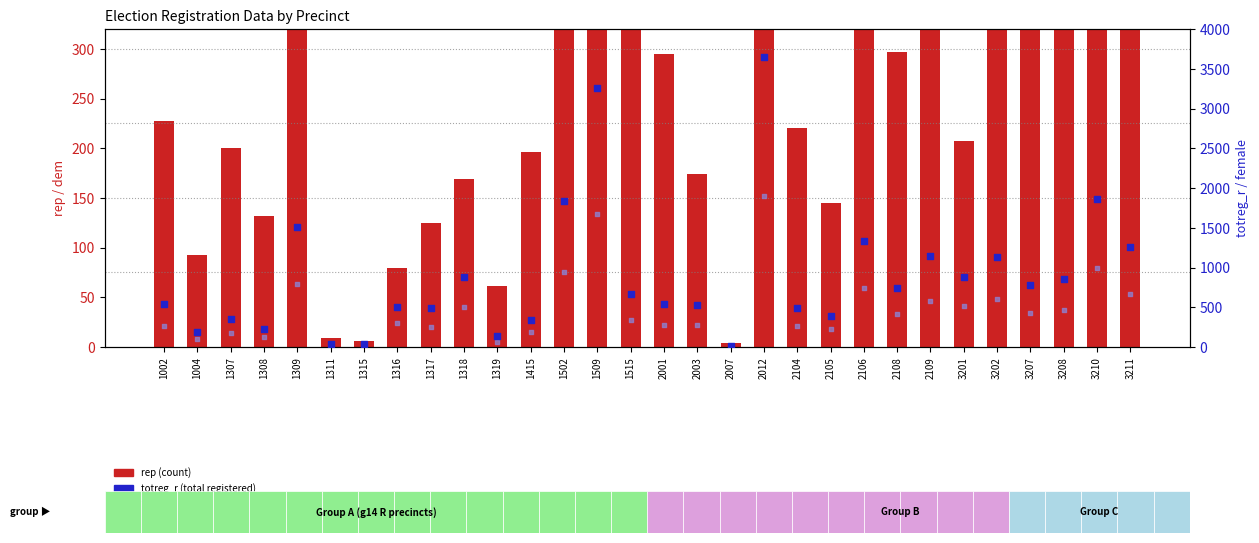

At how many categories does at least one series exceed 2463?

2